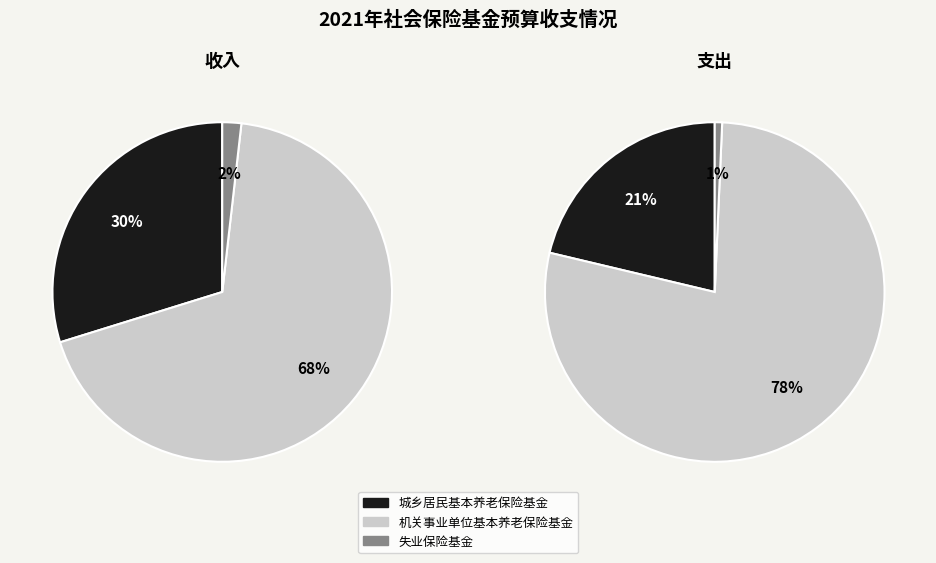

Which slice is the largest?

机关事业单位基本养老保险基金